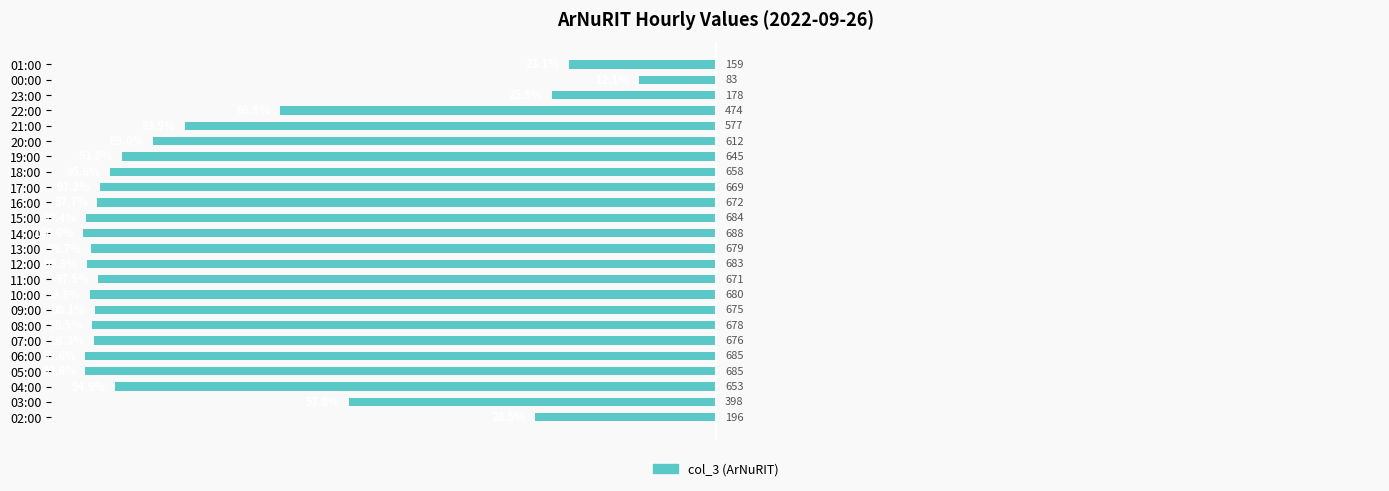

Are the bars horizontal?

Yes